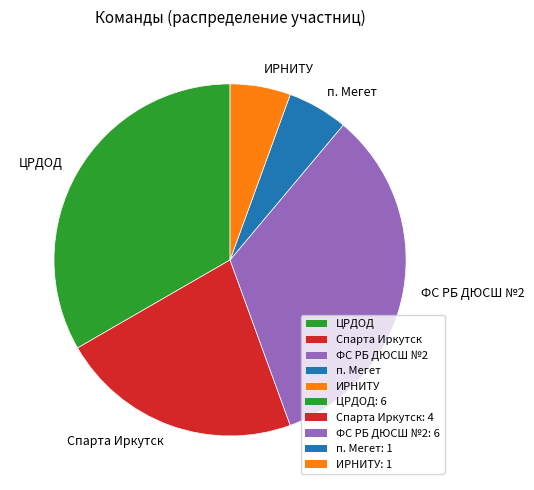

Approximately how many times larger is the value at ЦРДОД compared to п. Мегет?

6.0